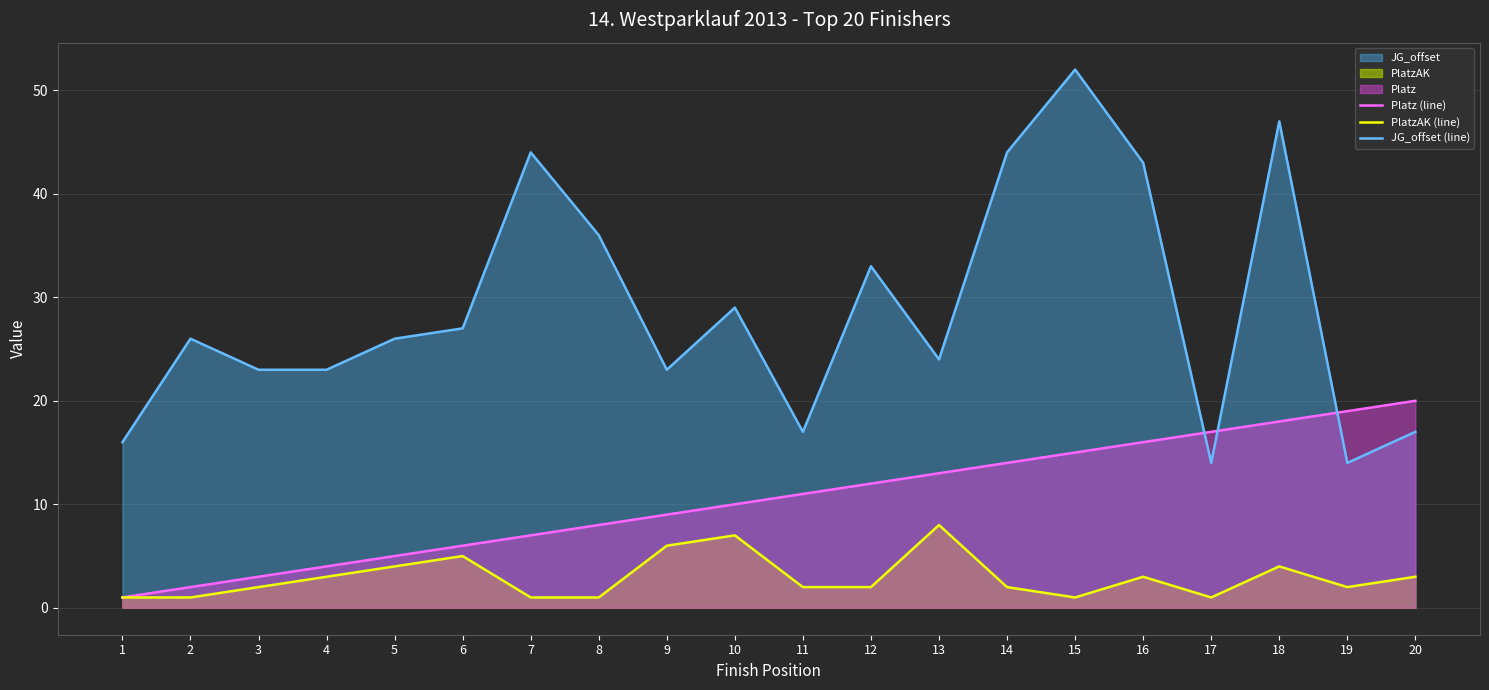

How many data points in Platz (line) are less than 11?

10